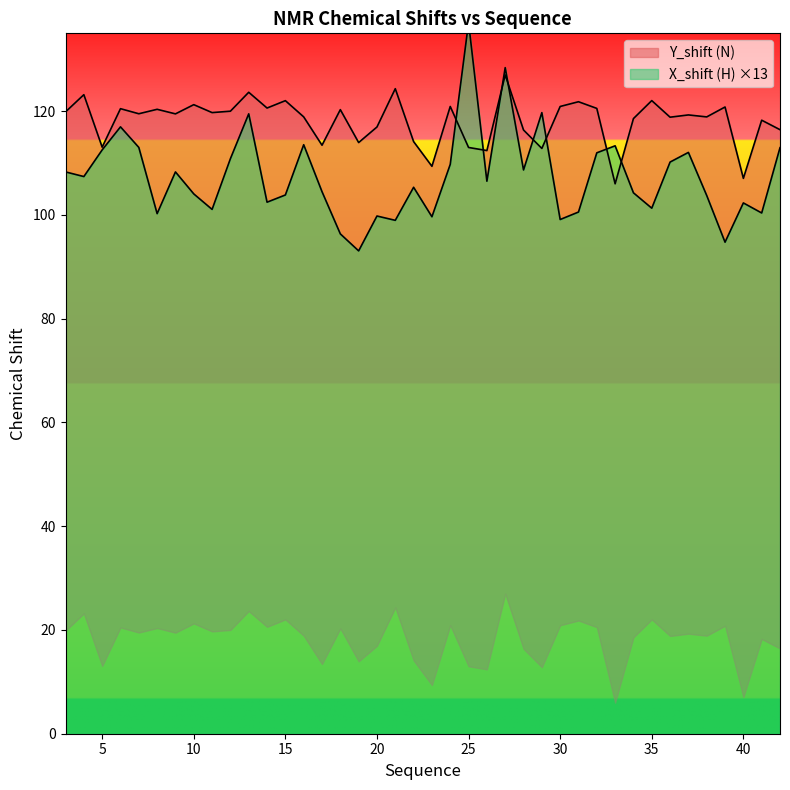

Where is the first local maximum for Y_shift?

4